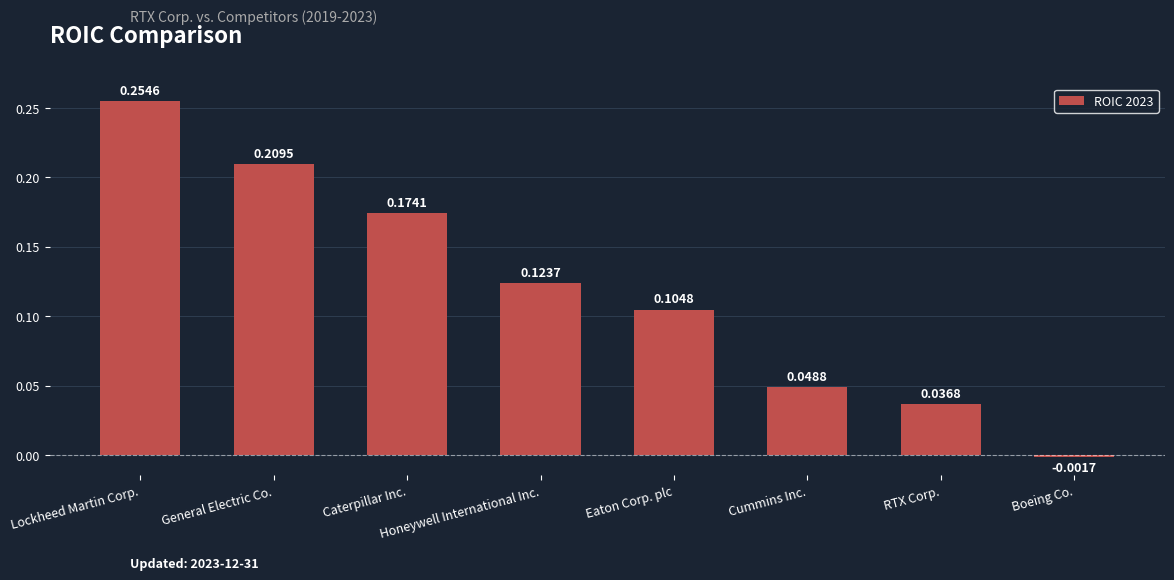

How many bars are there in total?

8